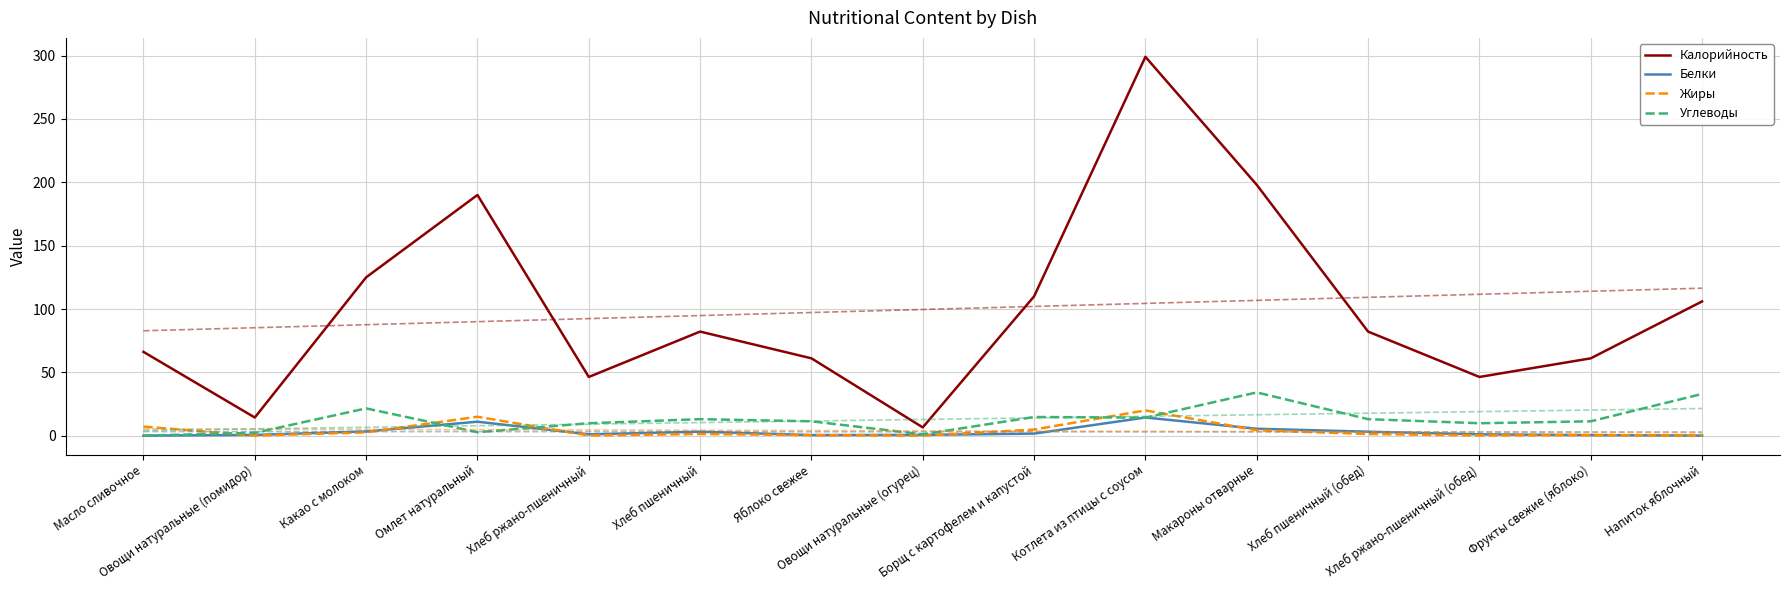

What is the approximate value of Углеводы at Хлеб ржано-пшеничный?

9.9